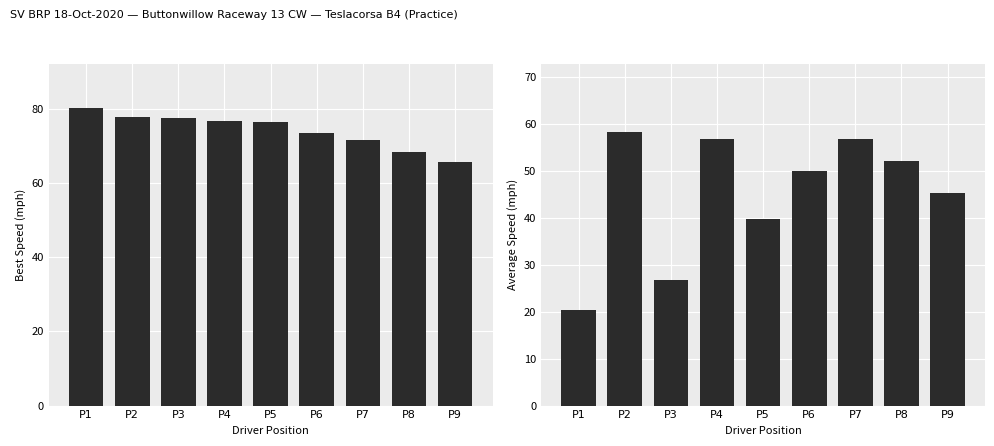

Between P1 and P4, which series saw the biggest shift?

Average Speed